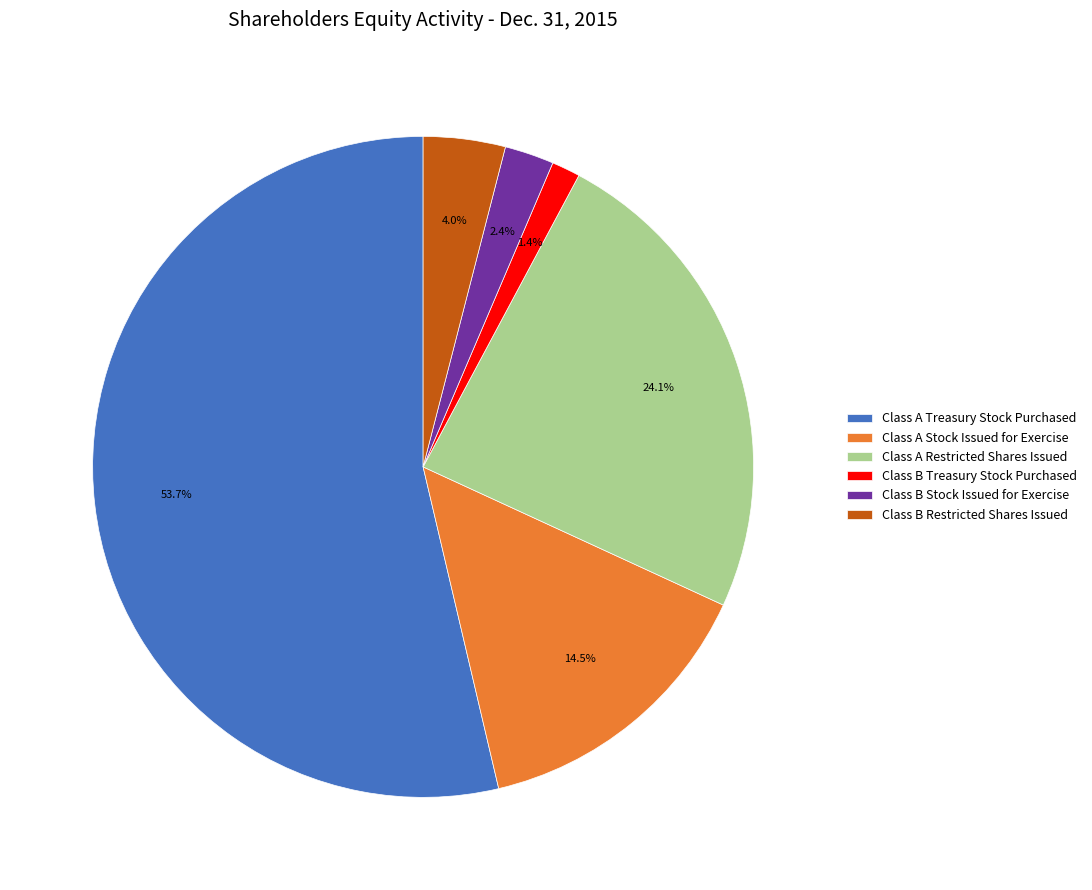

Which has a higher value, Class A Stock Issued for Exercise or Class A Restricted Shares Issued?

Class A Restricted Shares Issued